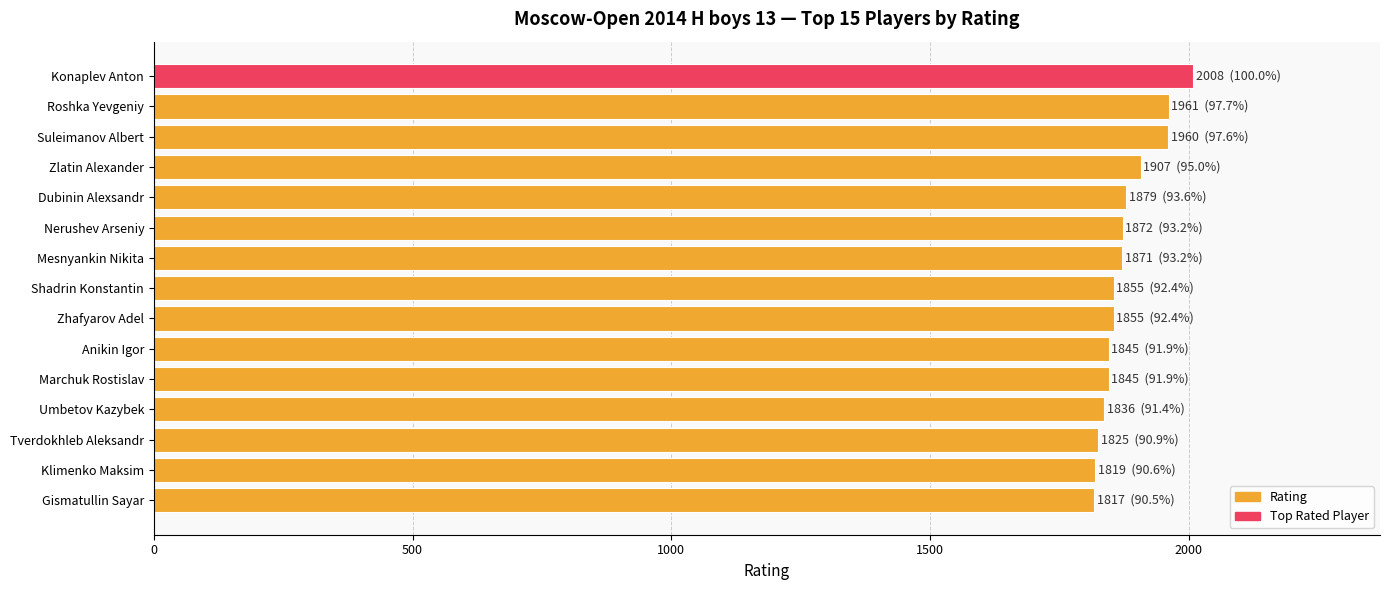

How many bars are there in total?

15